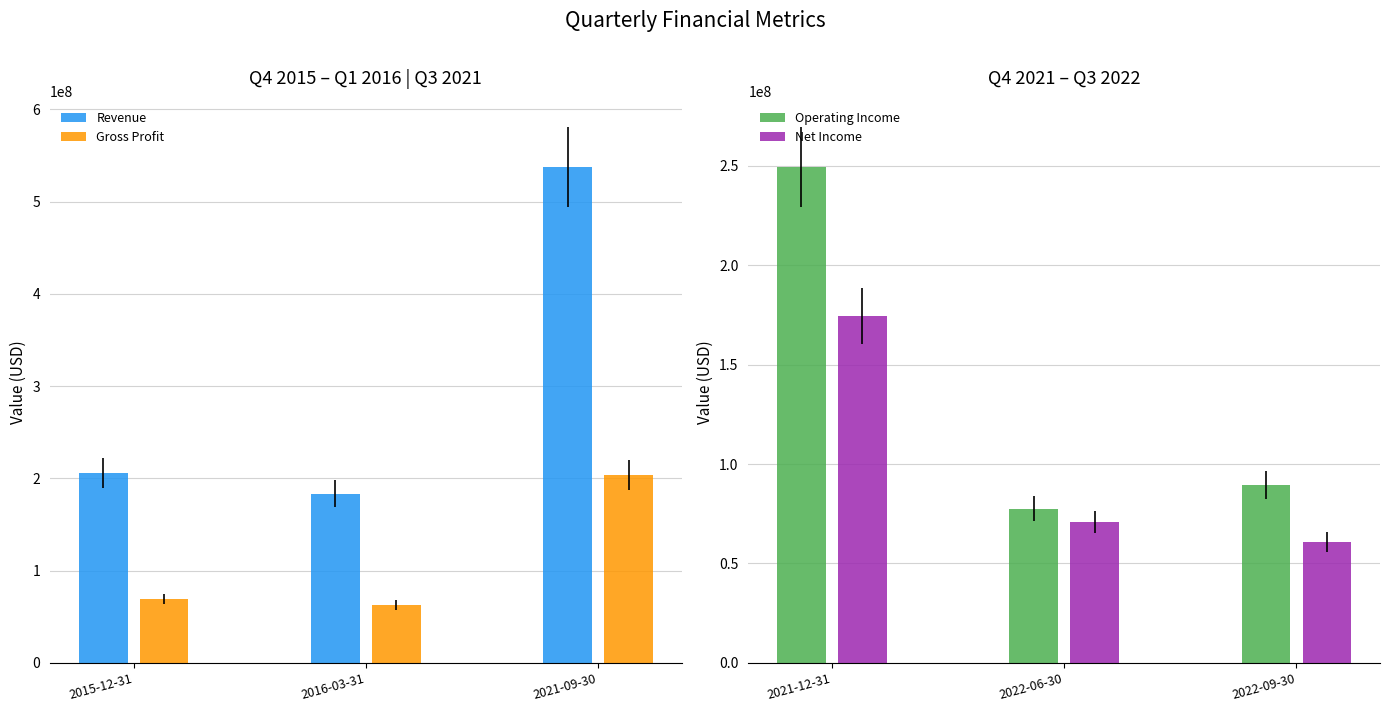

What value does the Gross Profit series have at 2015-12-31?

69542000